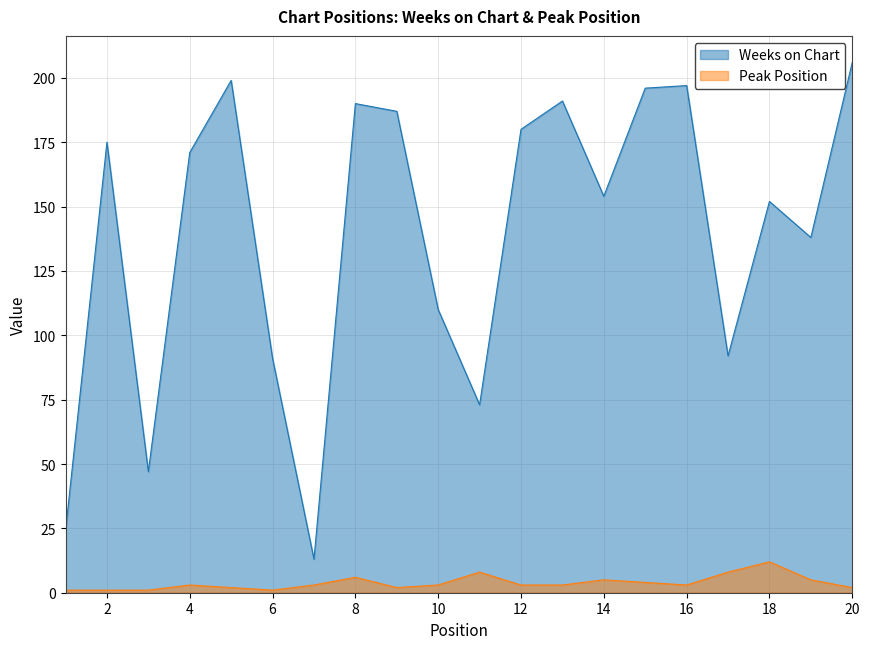

What are all the series names shown in the legend?

Weeks on Chart, Peak Position